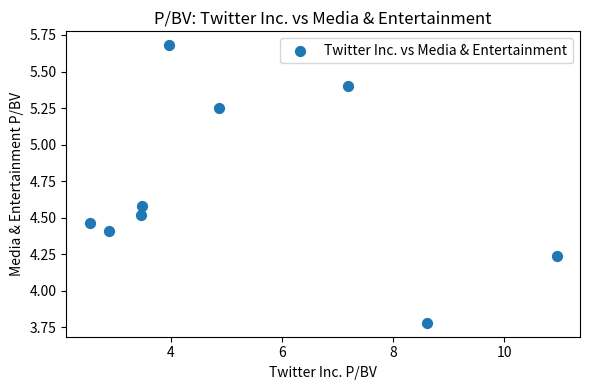

What is the range of X values (max minus min)?

8.4